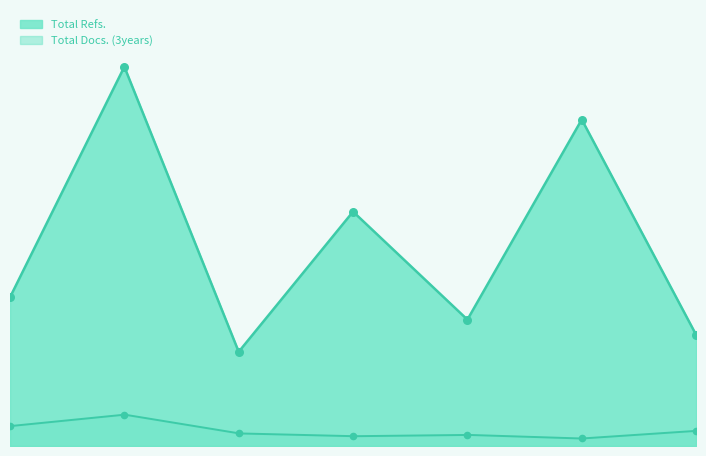

Is the value of Total Docs. (3years) at 7 greater than the value of Total Refs. at 5?

No